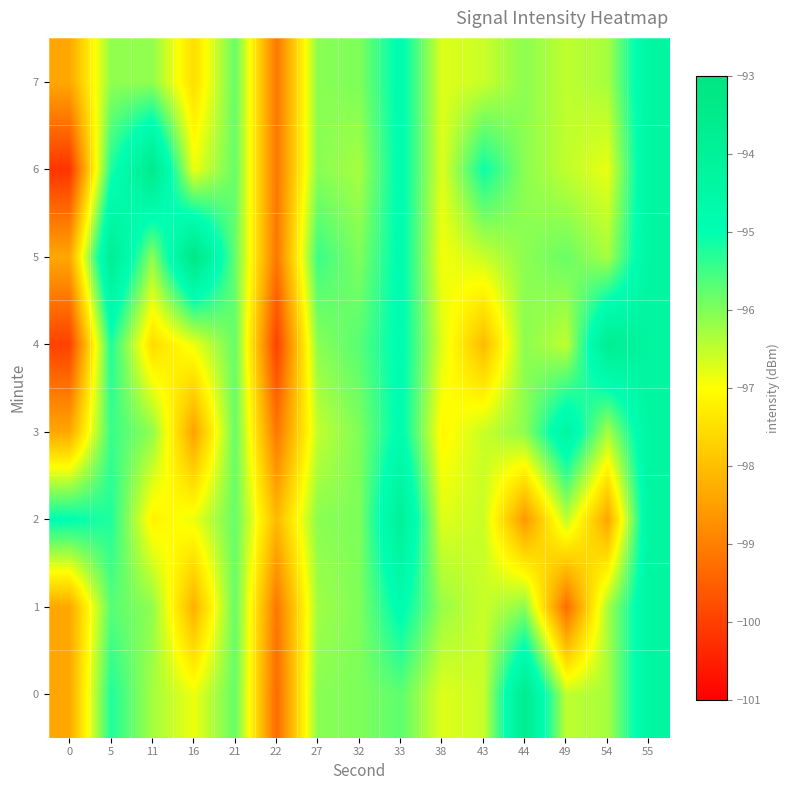

What is the total value across all series at 32?

-767.9